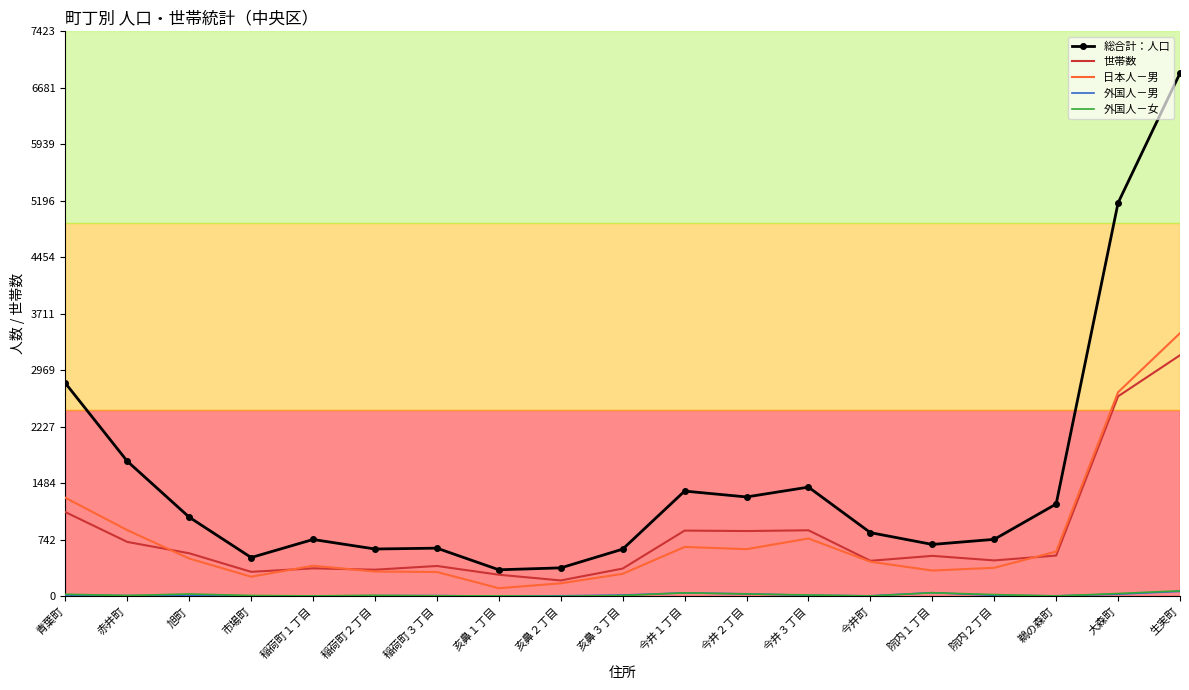

Where is 世帯数 nearest to the value 1688?

青葉町